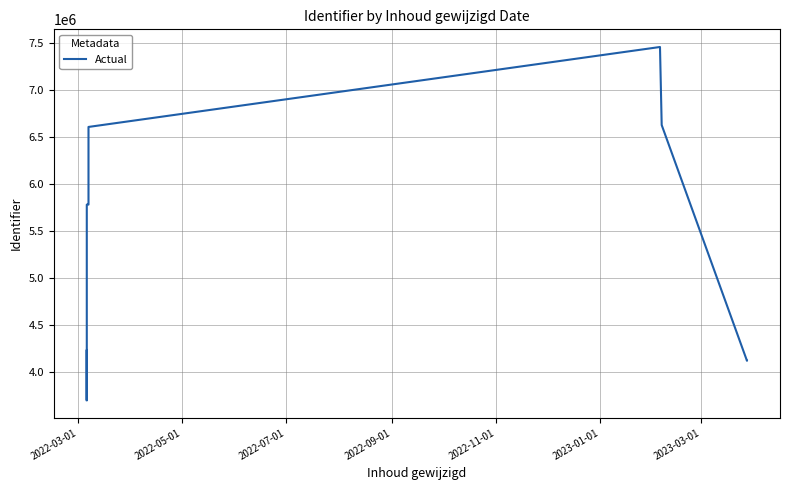

Reading left to right, what are all the values shown in this chart?

3702114	4237018	3702117	5783619	5783597	5783620	5822053	6610164	7461074	6630320	4120839	4120841